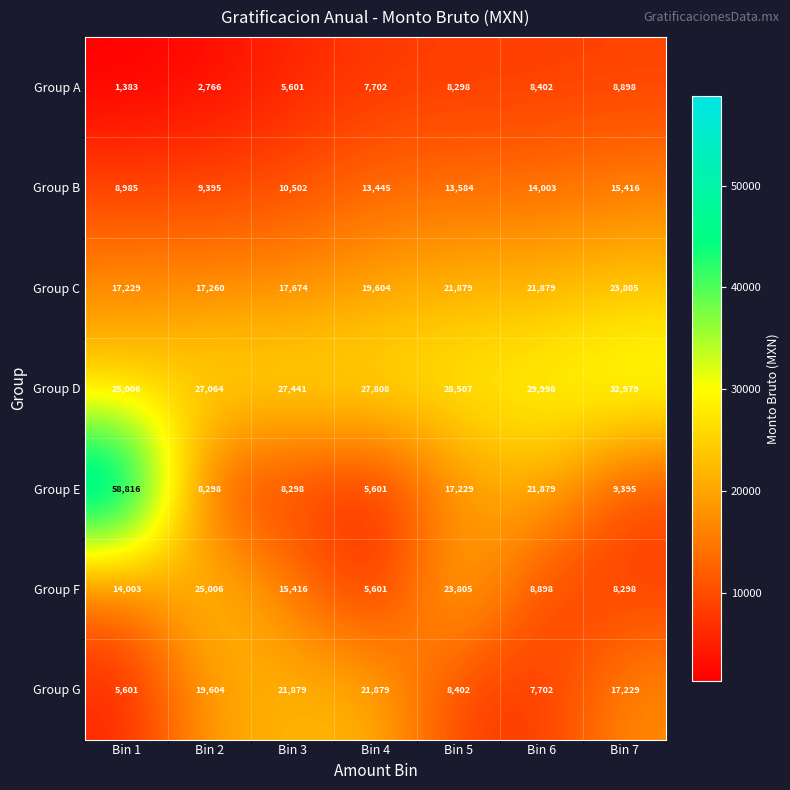

What is the difference between the highest and lowest values at Bin 5?

20209